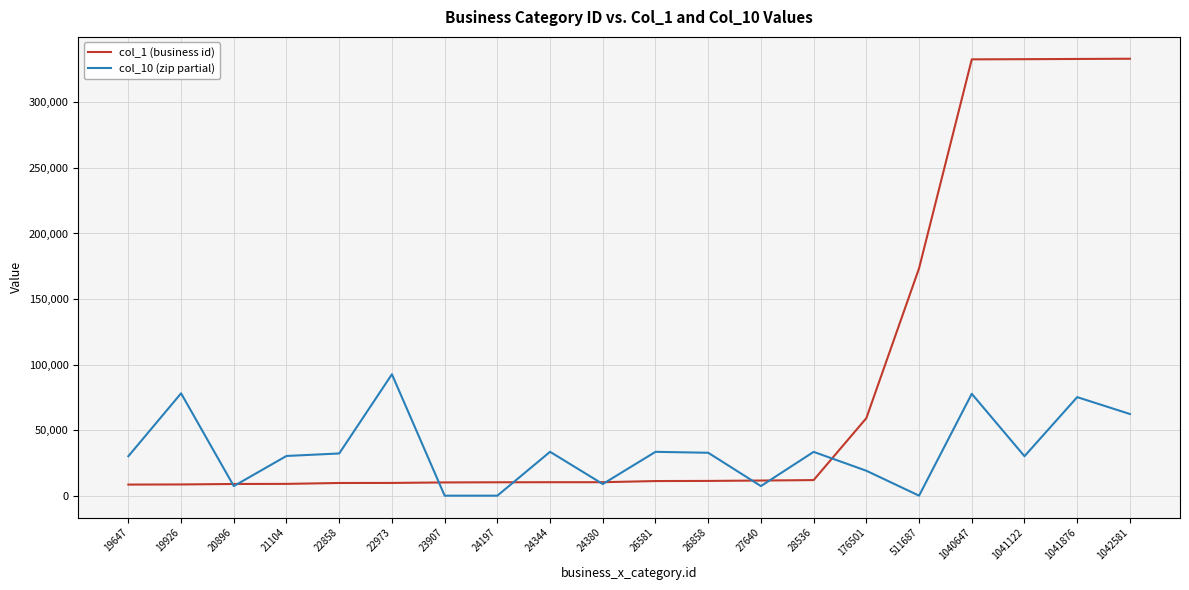

At 26581, list the series in order from smallest to largest.

col_1 (business id), col_10 (zip partial)